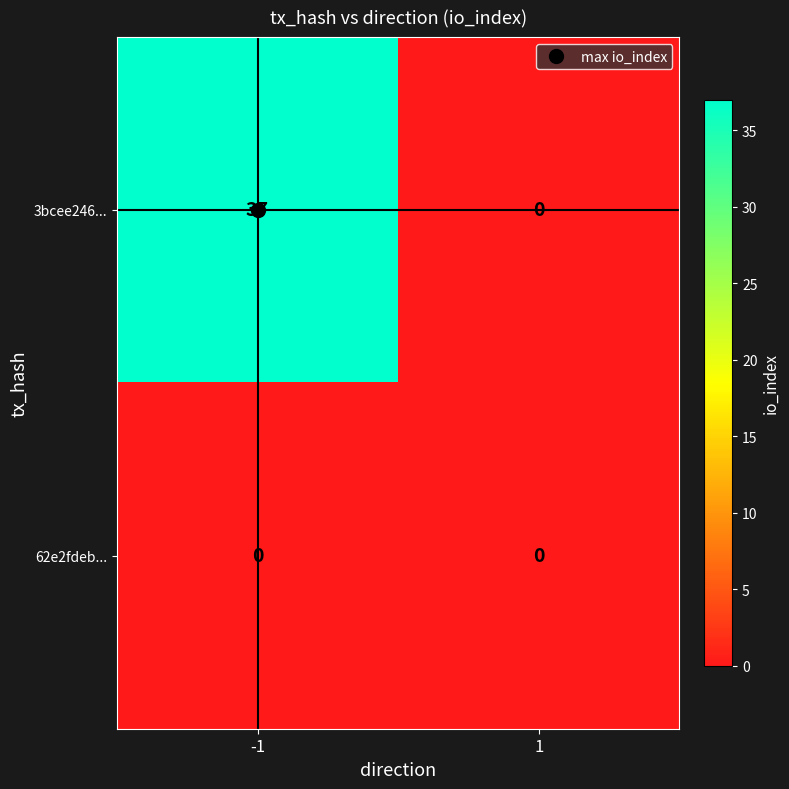

What is the sum of all 3bcee246... values?

37